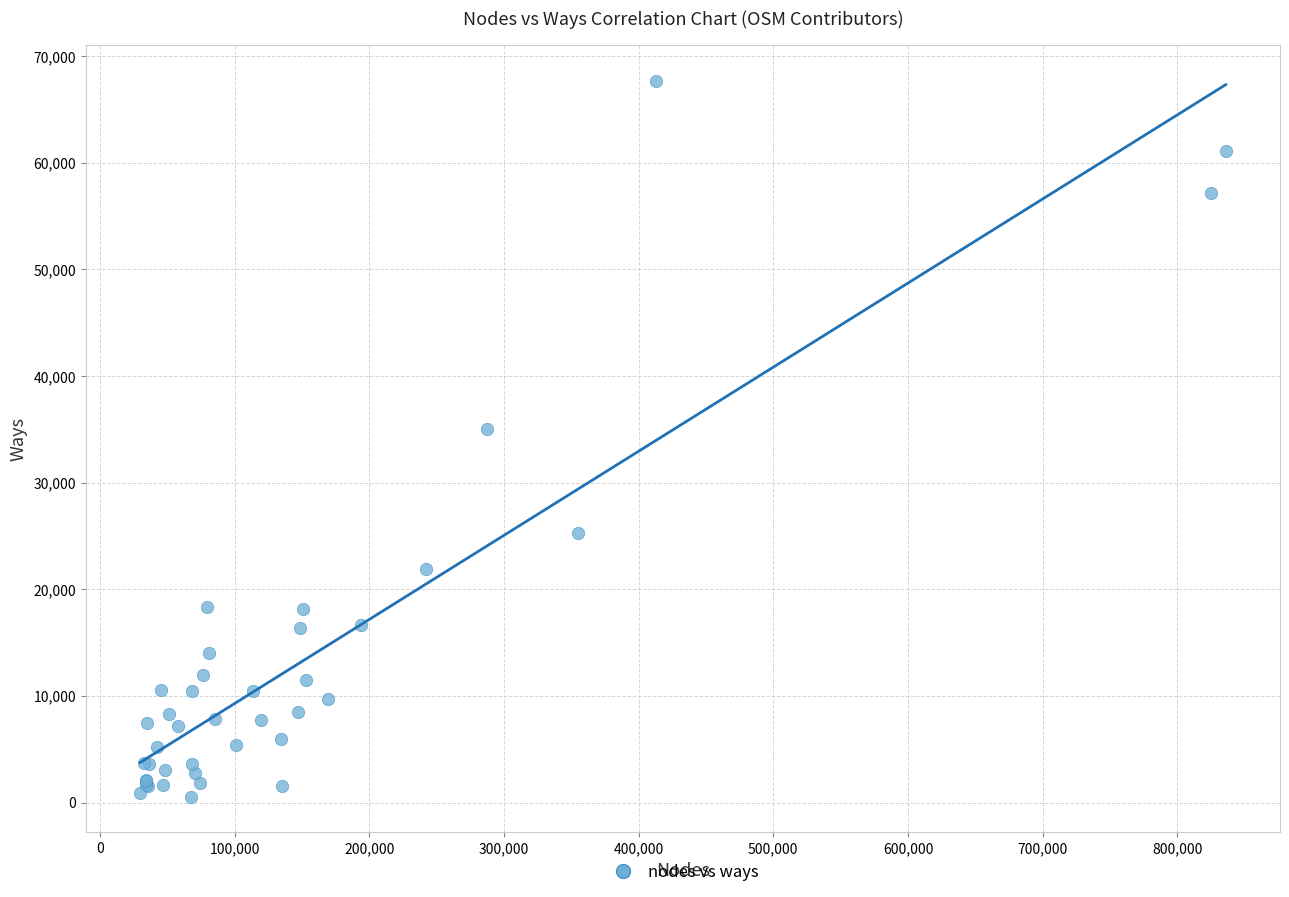

What Y value in the scatter plot is closest to 34118?

35076